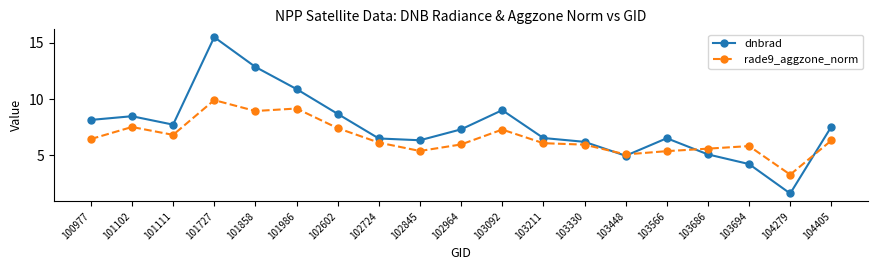

At which category does dnbrad reach its first local valley?

101111